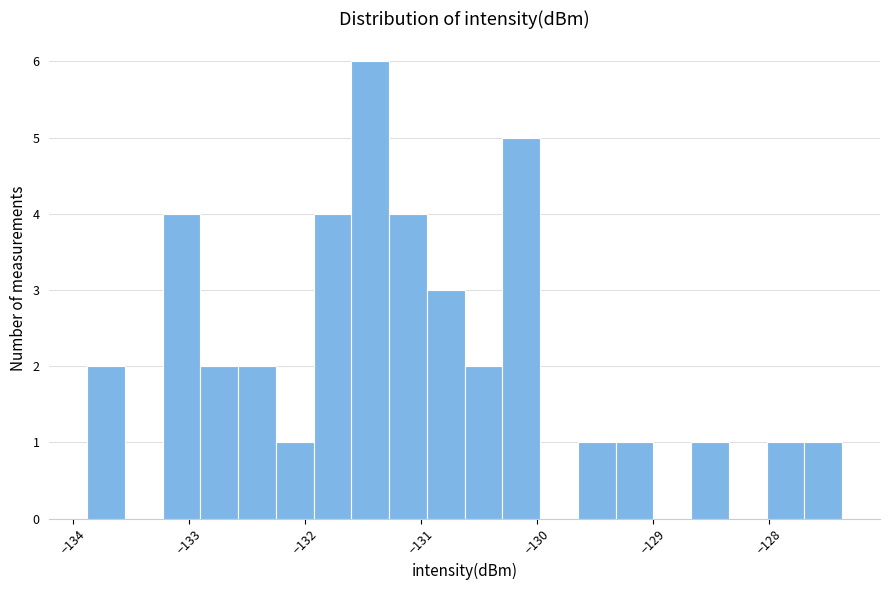

Read against the x-axis, roughly where is the centre of the tallest bar?

-131.4